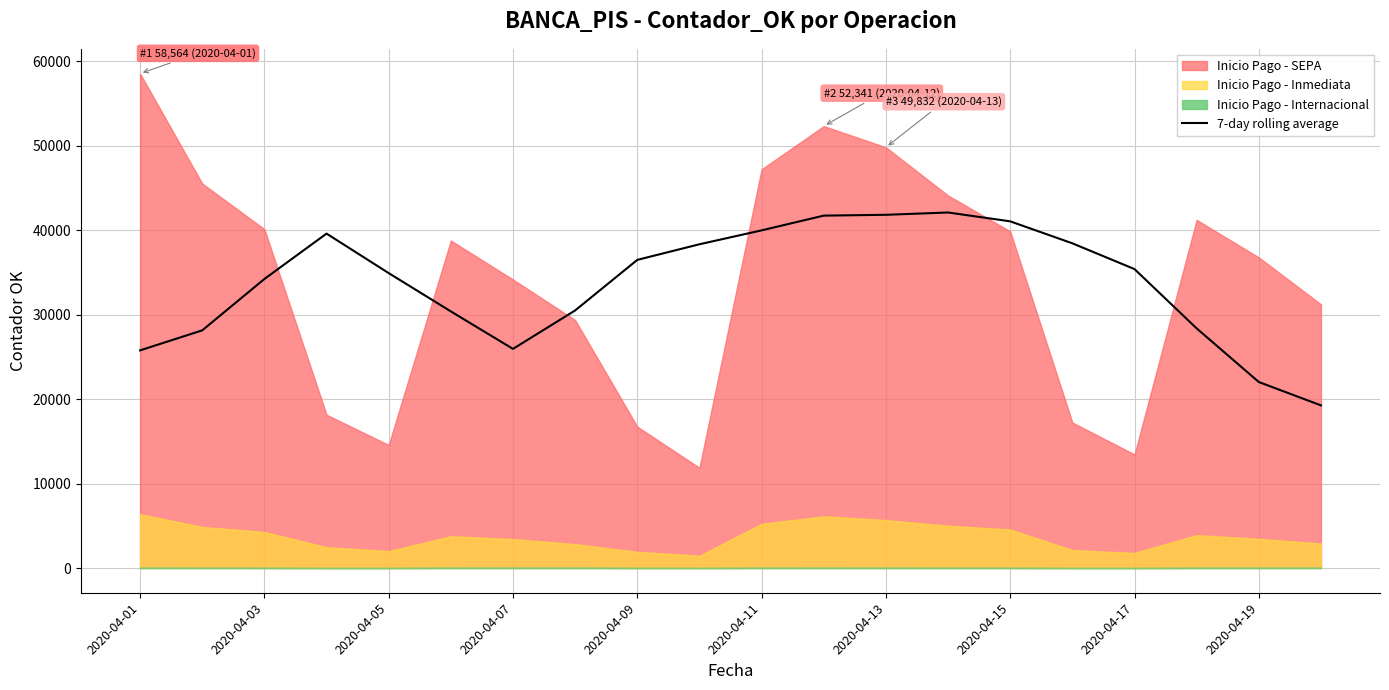

Reading left to right, list all the values displayed in this chart.

25778.6	28147.0	34231.0	39607.9	34931.6	30394.3	25954.0	30506.9	36495.3	38345.3	39991.3	41737.4	41835.7	42108.6	41061.1	38458.0	35404.7	28381.9	22029.7	19264.1